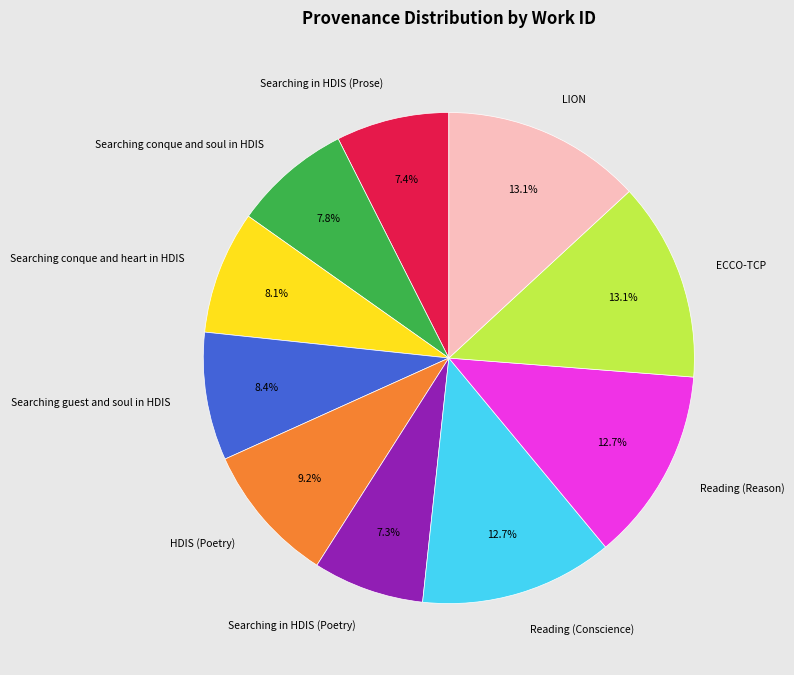

What percentage is NOT represented by ECCO-TCP?

86.9%